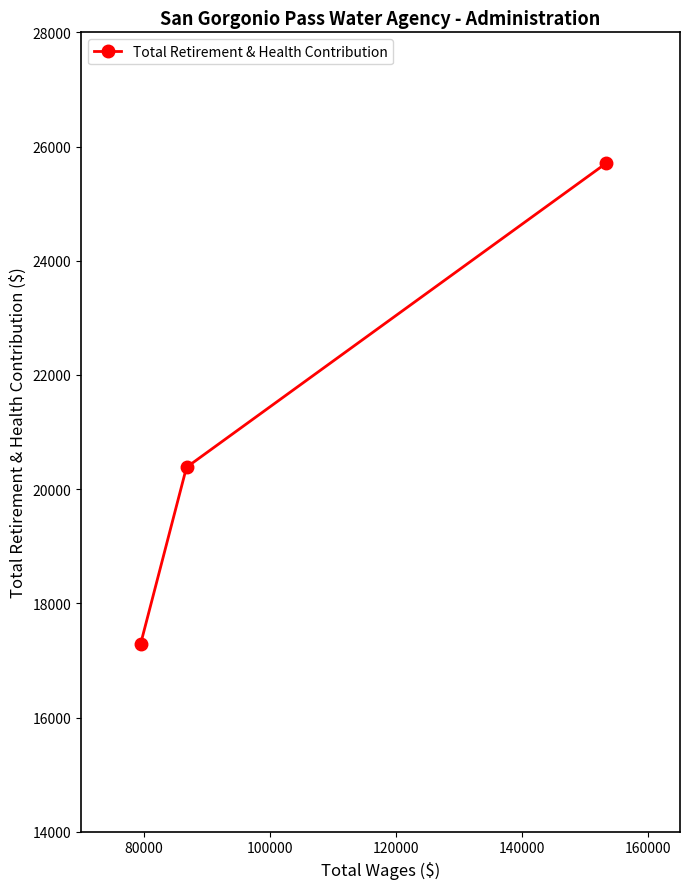

What is the value of the 1st point from the left?

17288